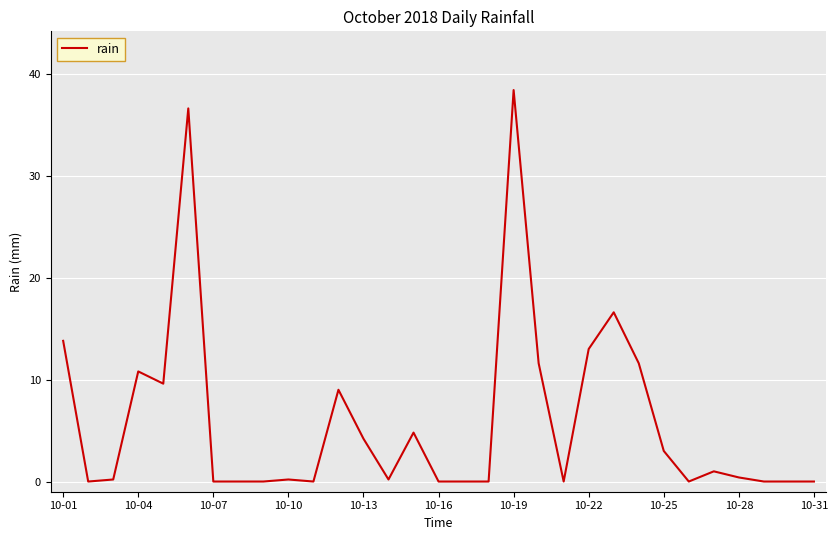

What is the difference between the maximum and minimum values?

38.4